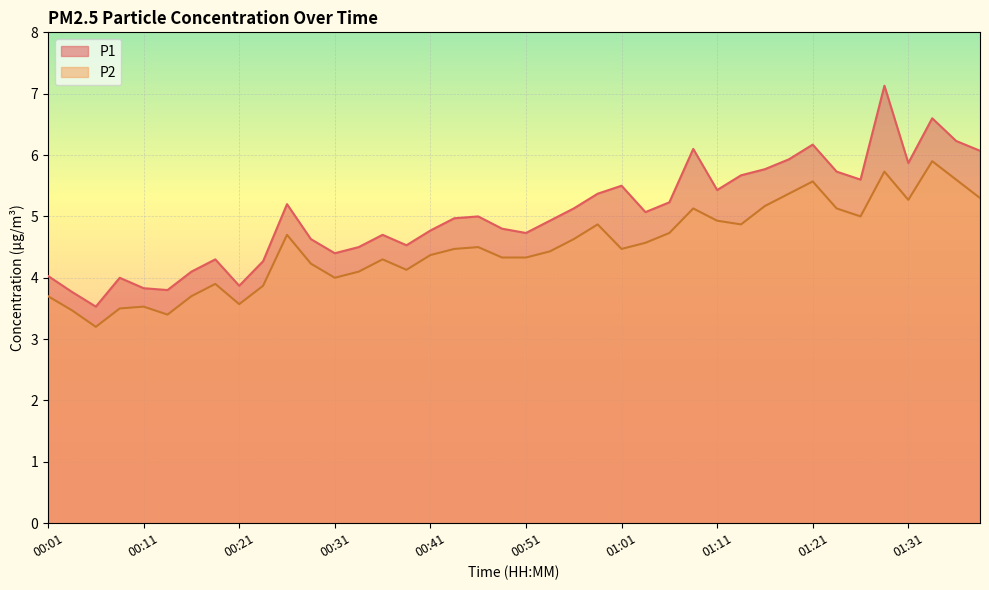

How many data points in P1 are less than 5?

20